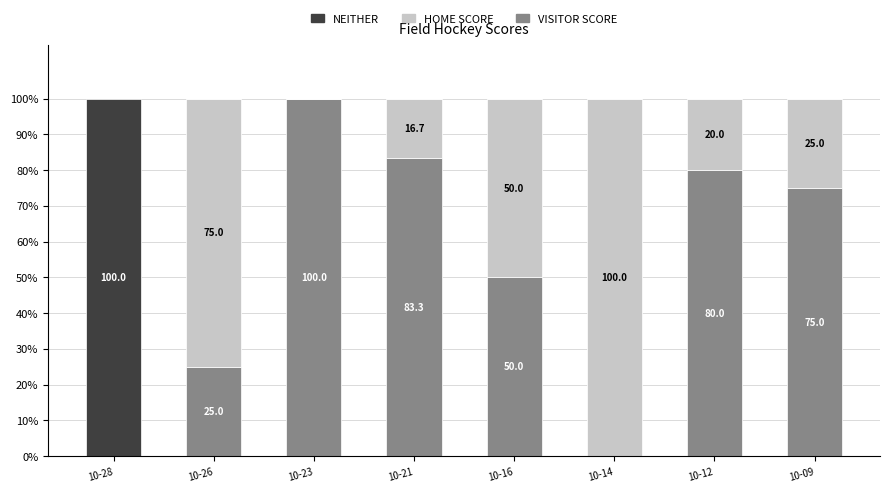

Reading left to right, what are the values for VISITOR SCORE?

10-28=0.0	10-26=25.0	10-23=100.0	10-21=83.3	10-16=50.0	10-14=0.0	10-12=80.0	10-09=75.0